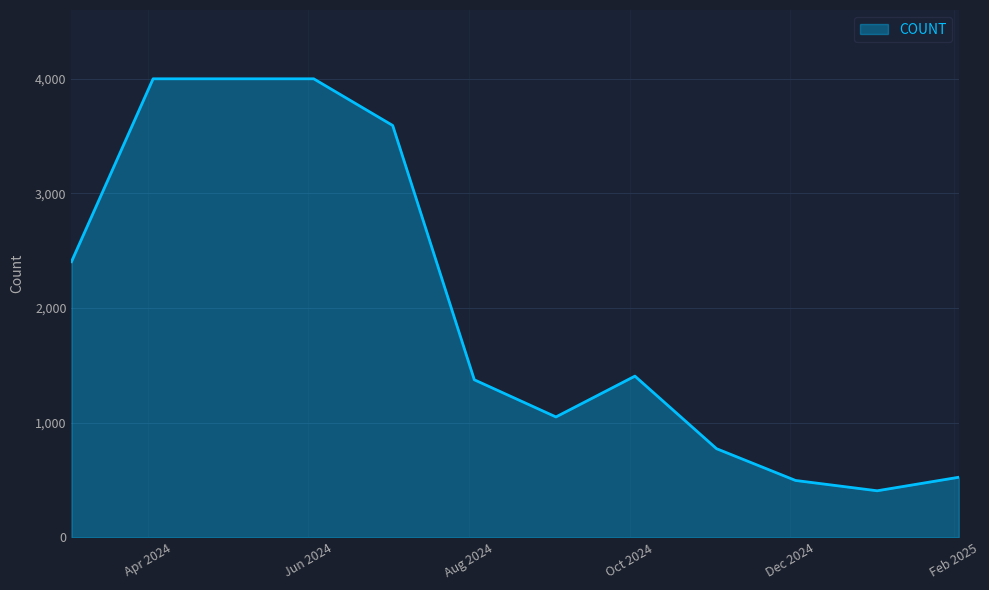

What is the minimum value shown in the chart?

407